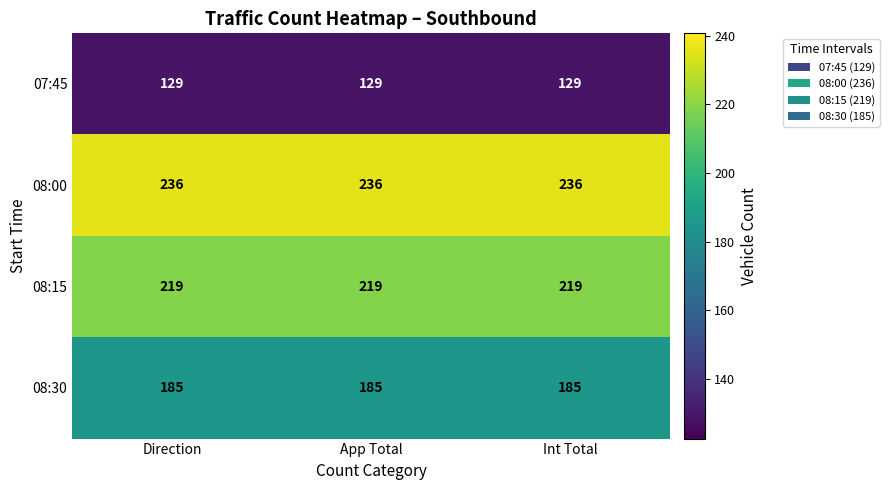

What is the spread (max minus min) of values at Direction?

107